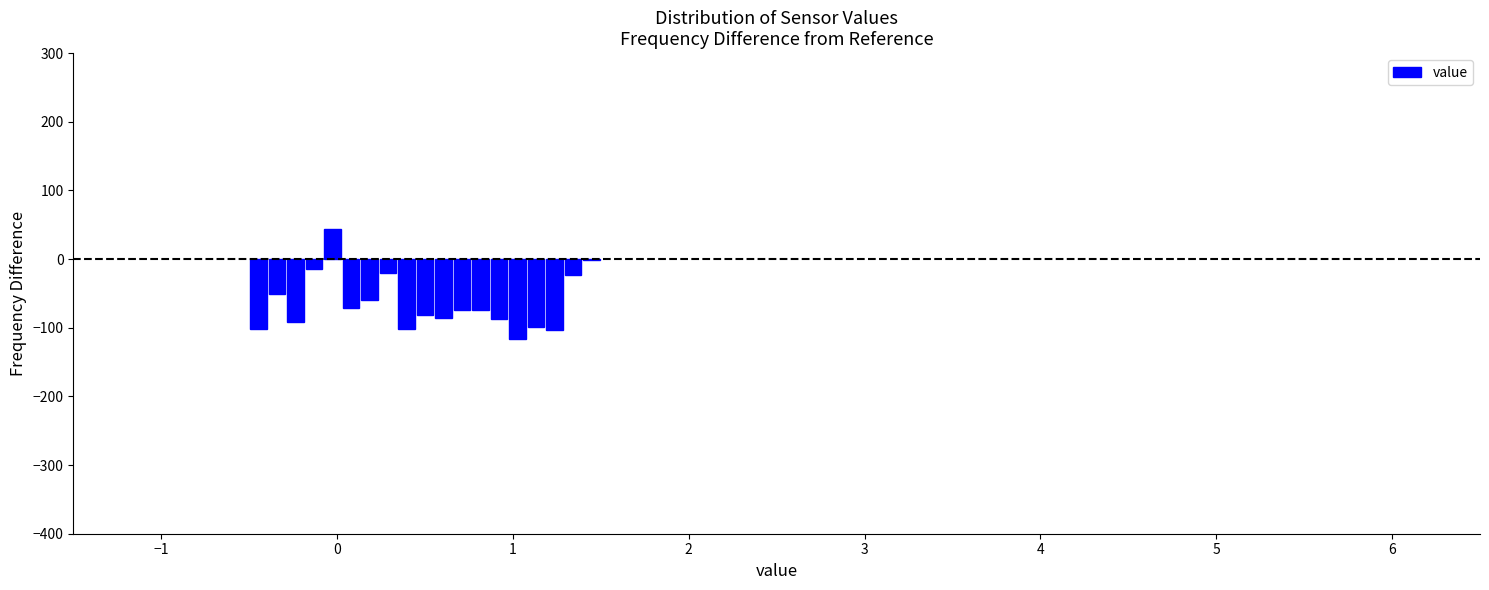

Read against the x-axis, roughly where is the centre of the tallest bar?

0.0